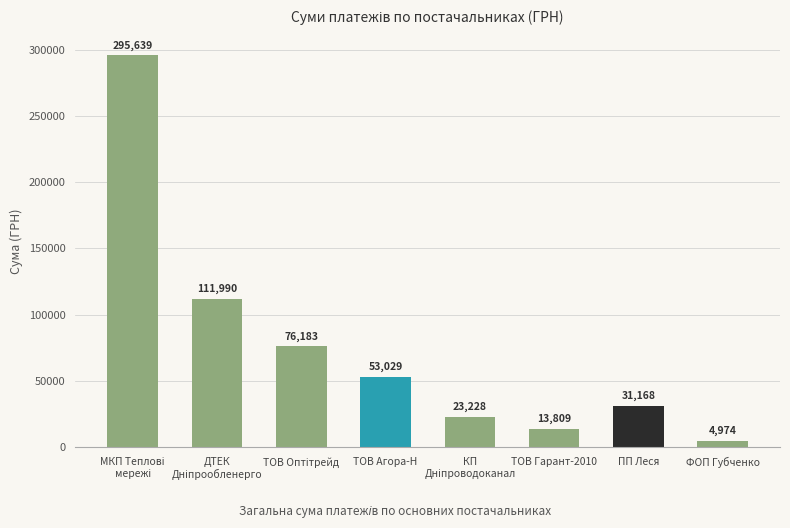

Count the number of data series in this chart.

1